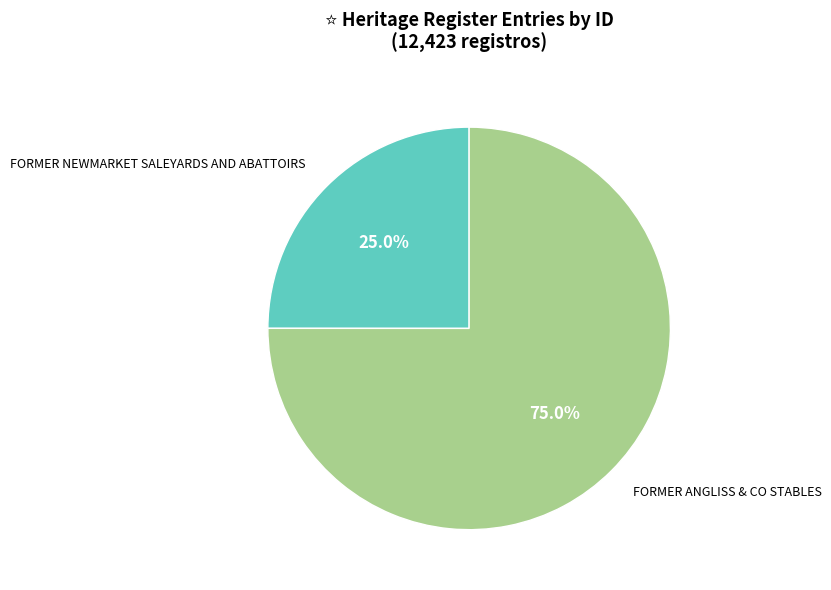

What percentage is the FORMER NEWMARKET SALEYARDS AND ABATTOIRS slice, to the nearest percent?

25%